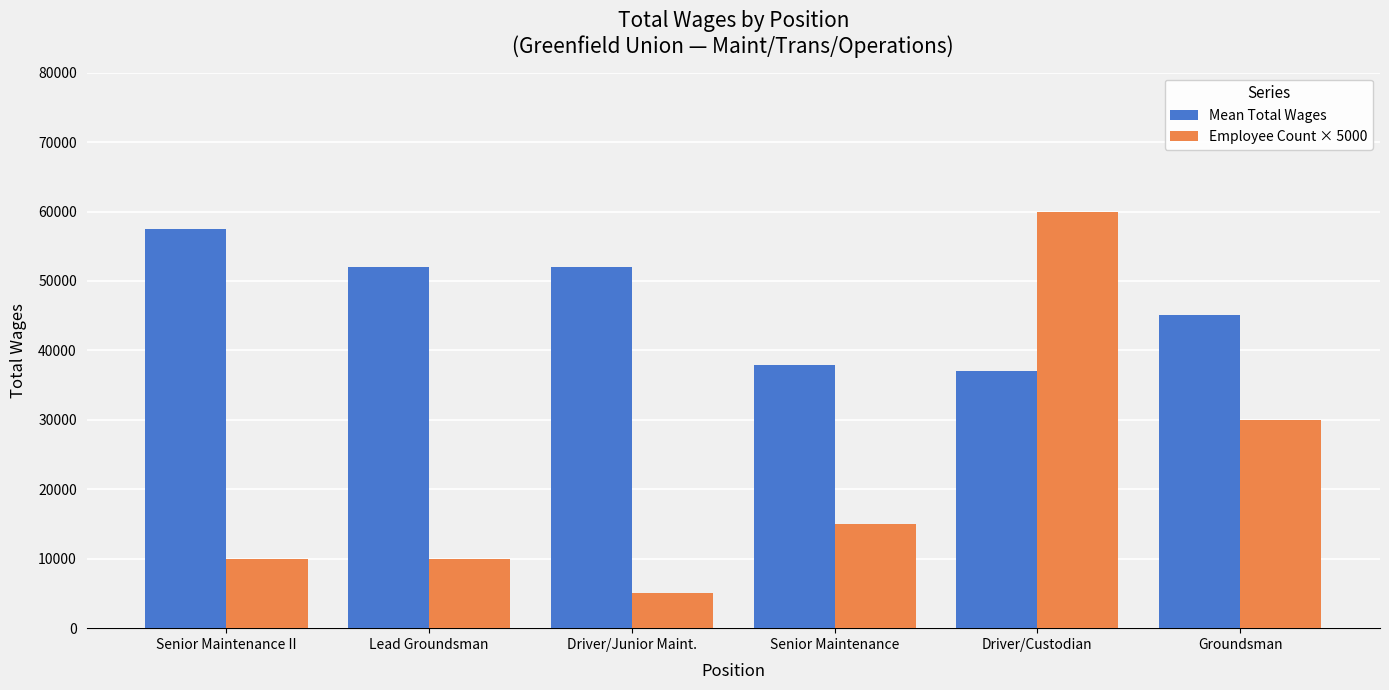

What is the smallest value displayed?

5000.0